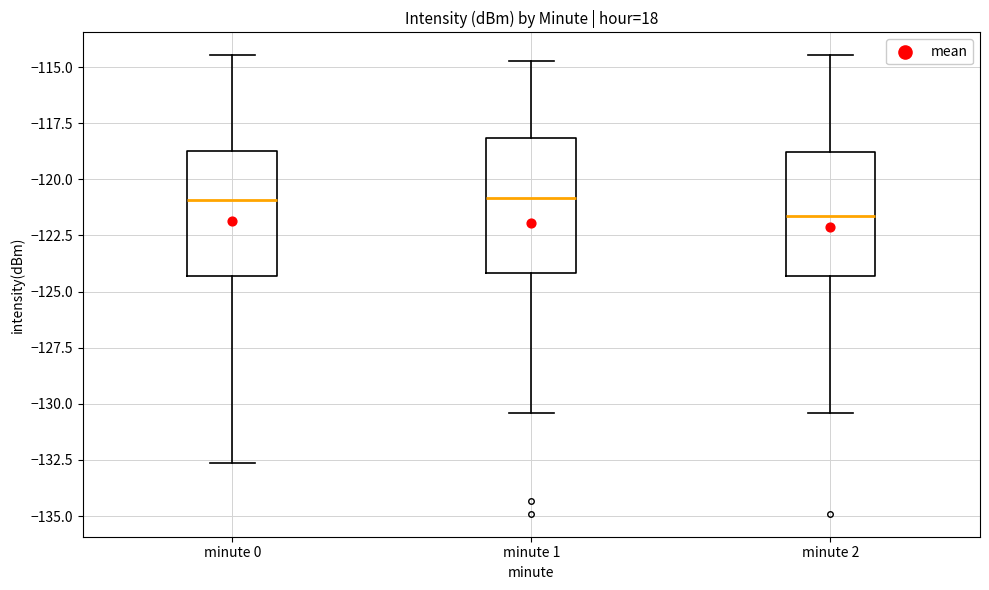

Where is the lower edge of the box for minute 0 on the y-axis? The values are not printed on the chart, so give them approximately, as read against the axis.

-124.5